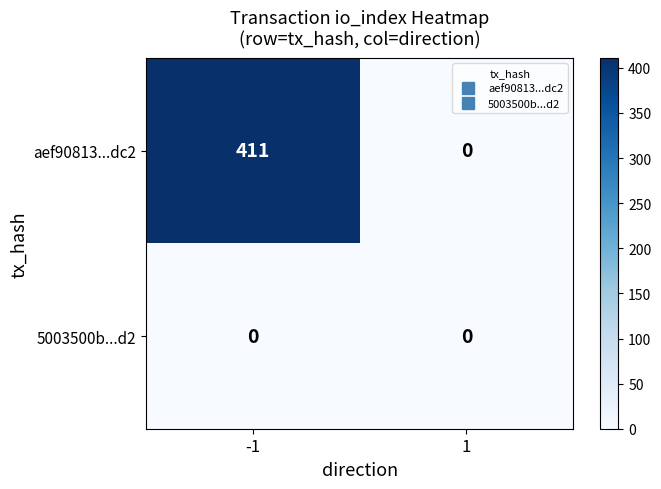

What is the total value across all series at -1?

411